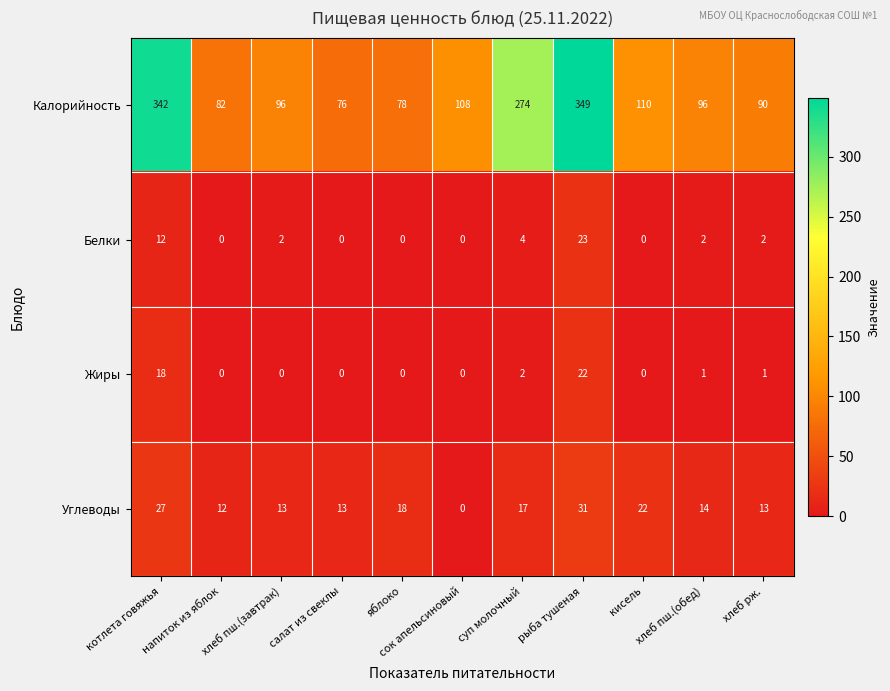

Rank the series by their maximum value, from highest to lowest.

Калорийность, Углеводы, Белки, Жиры